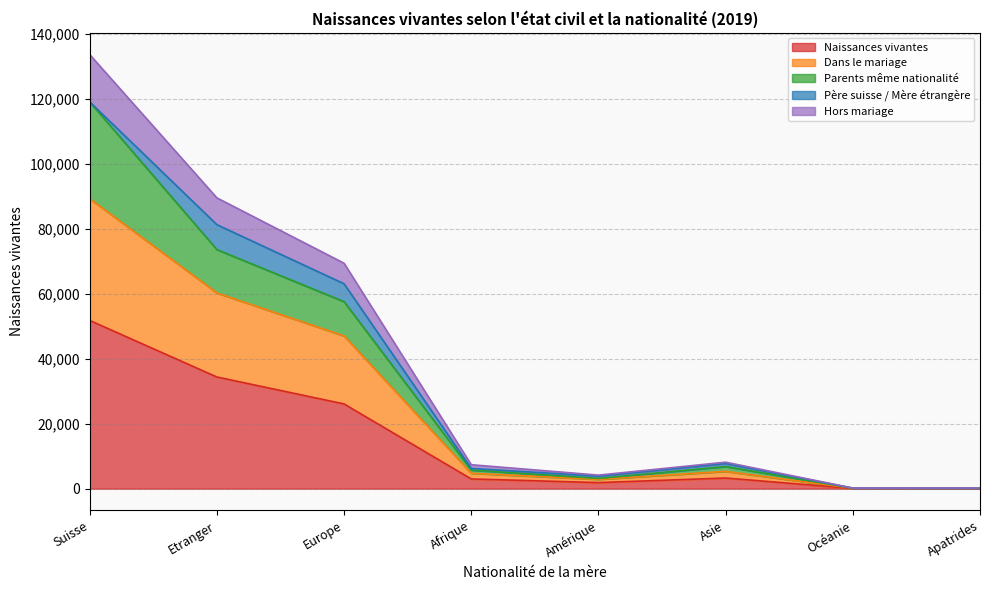

How many values in the Dans le mariage series exceed 7747?

3